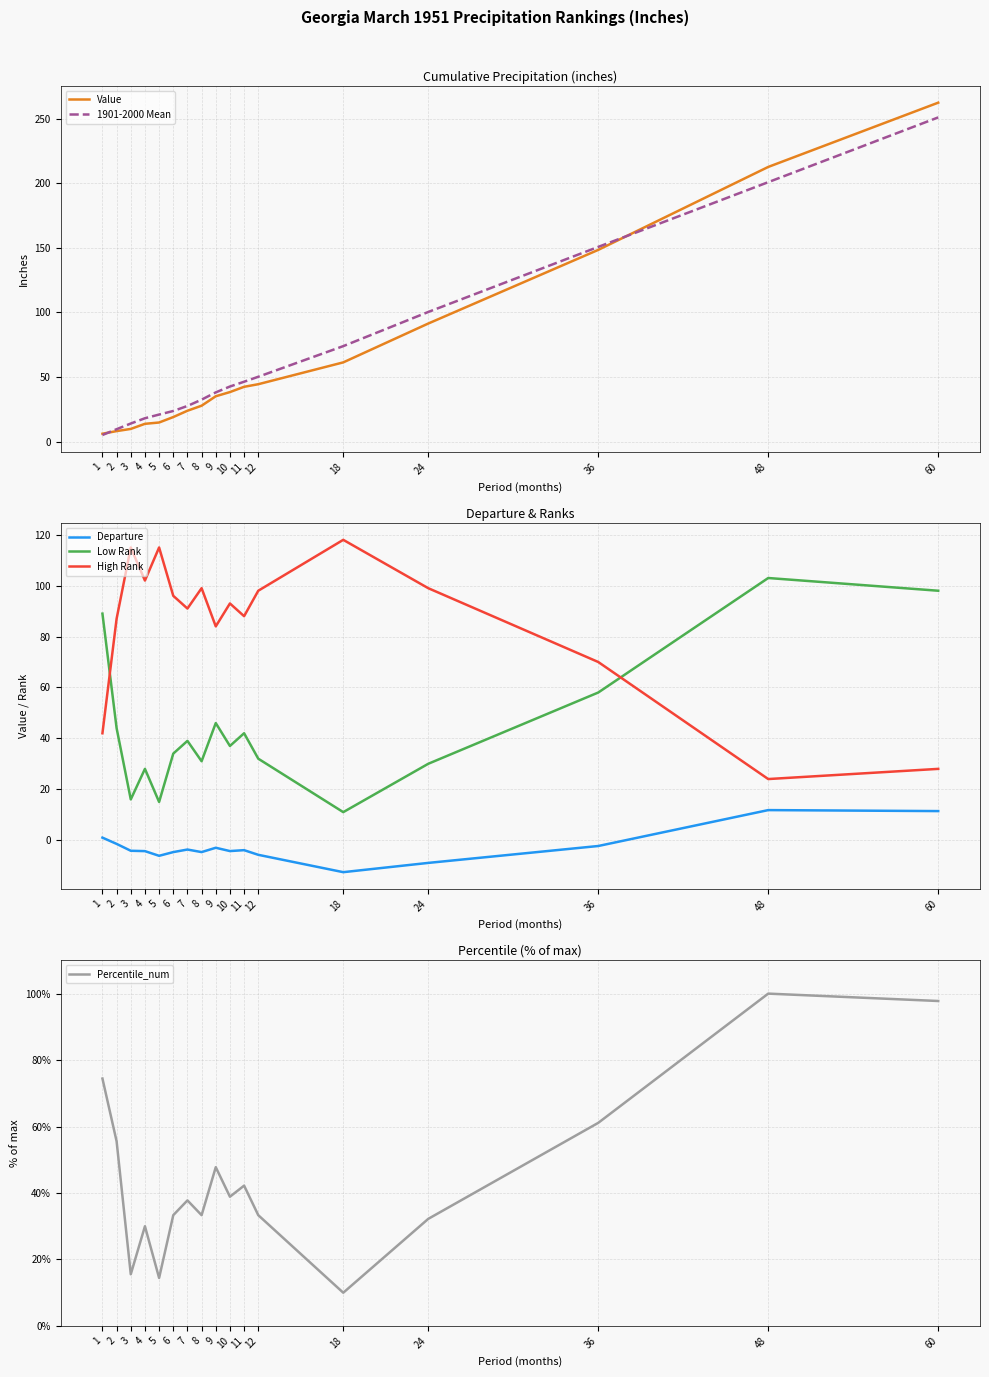

Which has a higher value, 2 or 48?

48